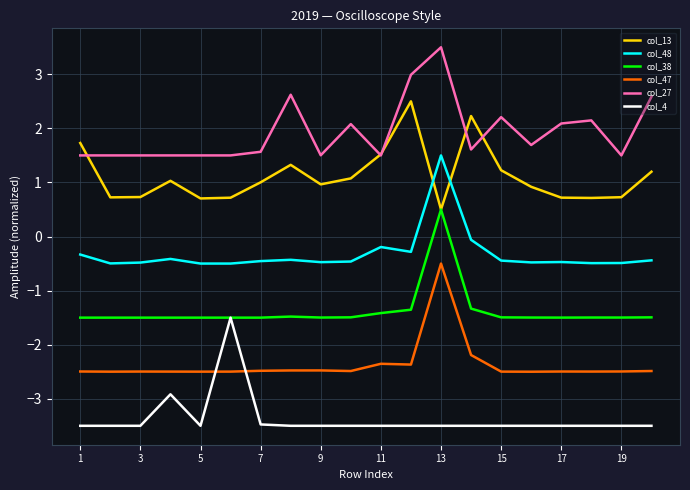

Rank the series by their average value, from lowest to highest.

col_4, col_47, col_38, col_48, col_13, col_27